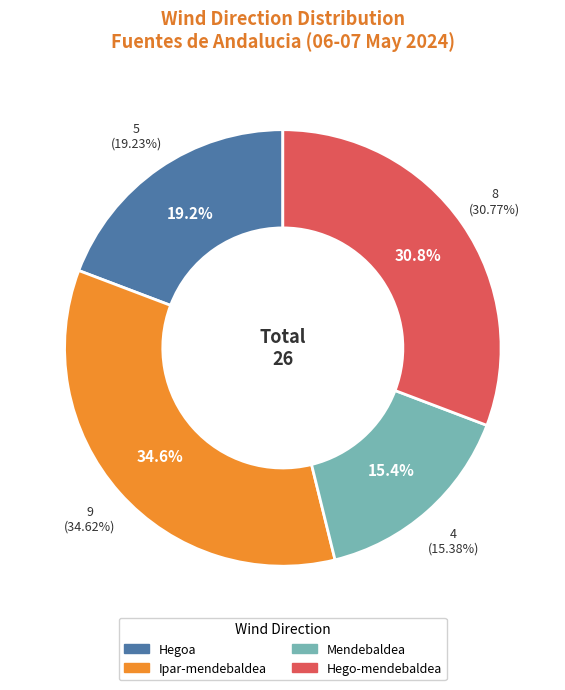

What percentage do Ipar-mendebaldea and Mendebaldea together represent?

50.0%